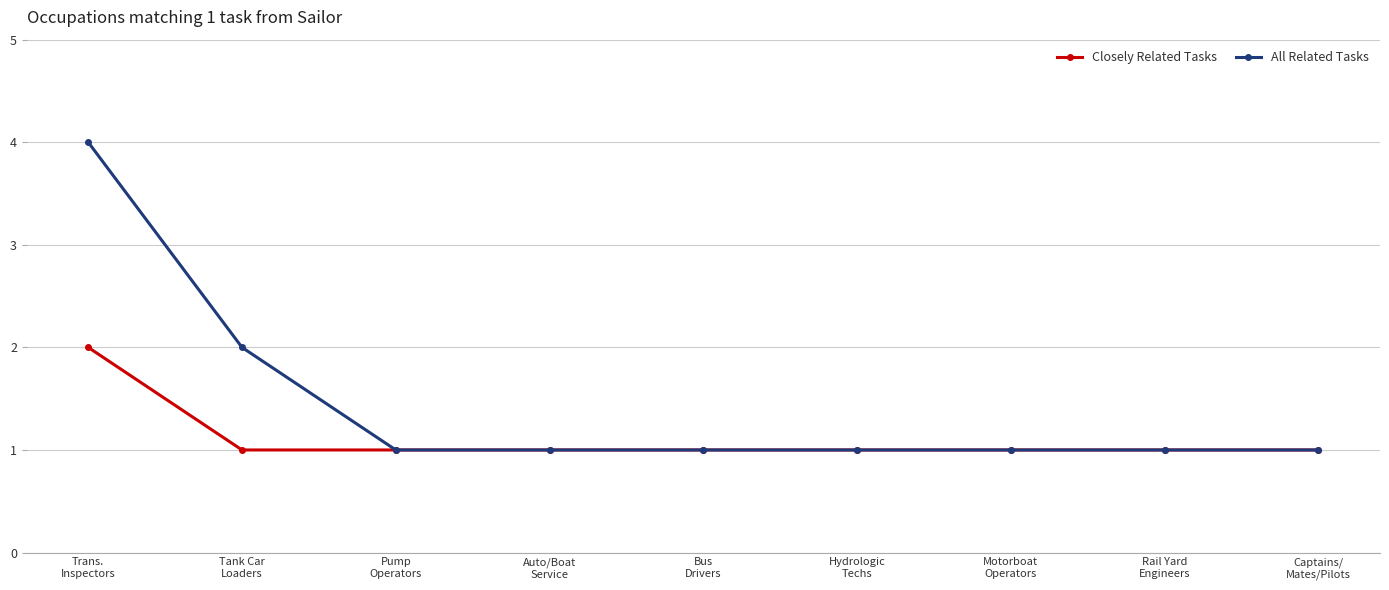

What is the greatest value displayed?

4